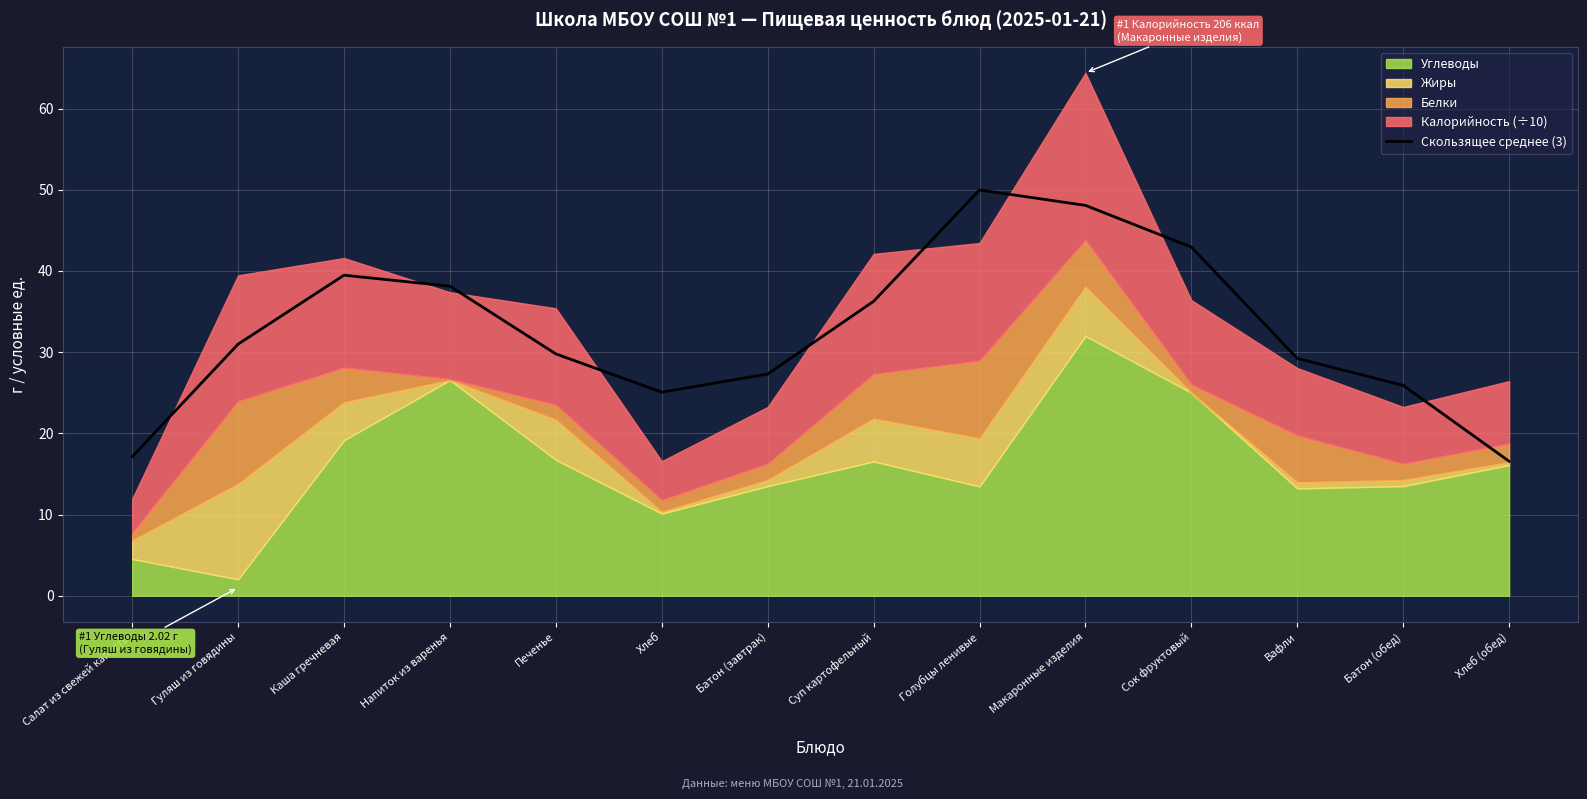

What position from the left is Каша гречневая?

3